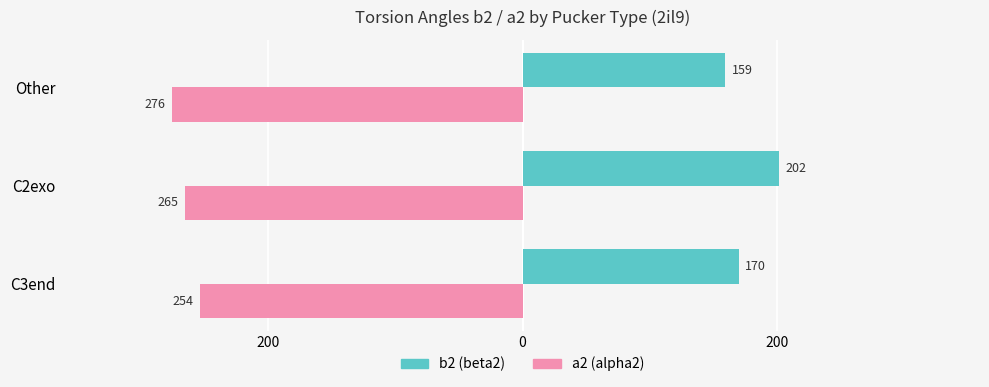

What are all the series names shown in the legend?

b2 (beta2), a2 (alpha2)